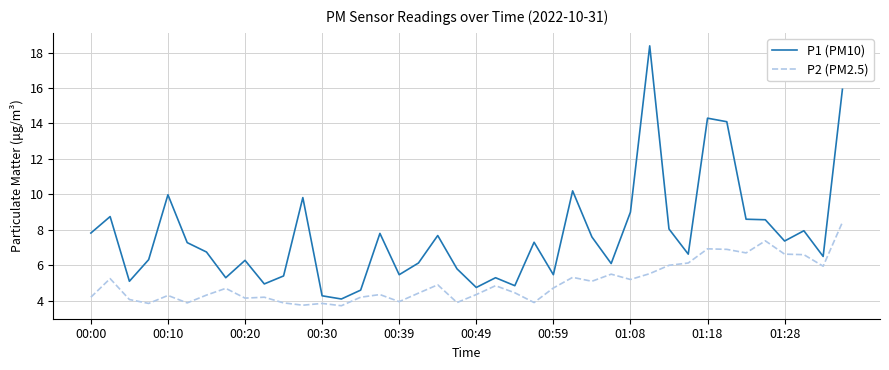

List the series in order of their overall mean, lowest first.

P2 (PM2.5), P1 (PM10)